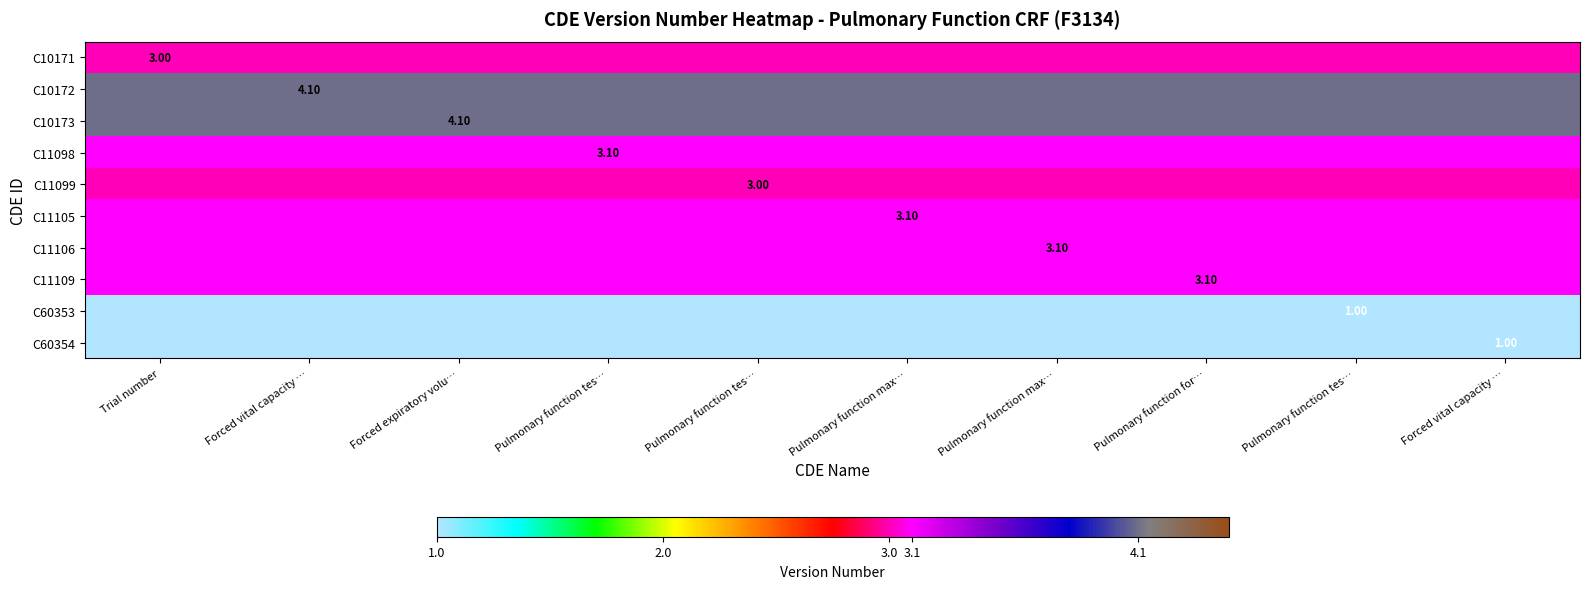

List the labels in order of C10171 value, largest first.

Trial number, Forced vital capacity …, Forced expiratory volu…, Pulmonary function tes…, Pulmonary function tes…, Pulmonary function max…, Pulmonary function max…, Pulmonary function for…, Pulmonary function tes…, Forced vital capacity …